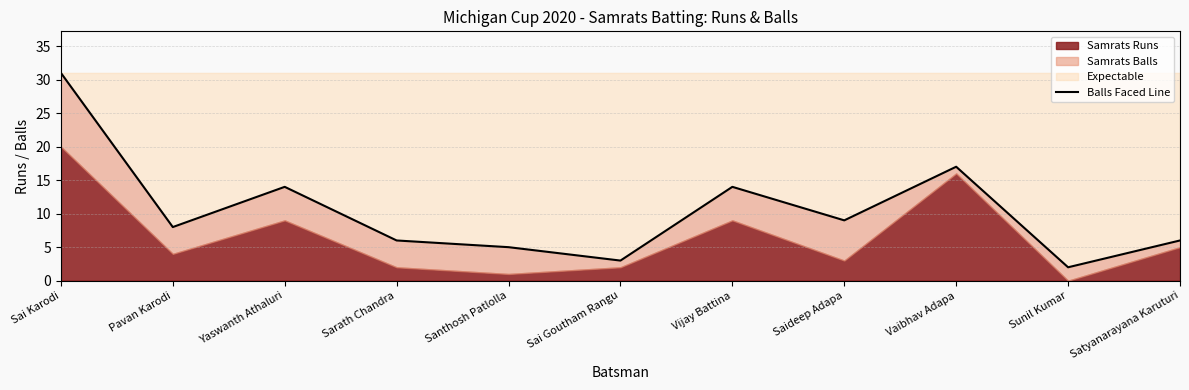

What is the label of the 11th point from the right?

Sai Karodi